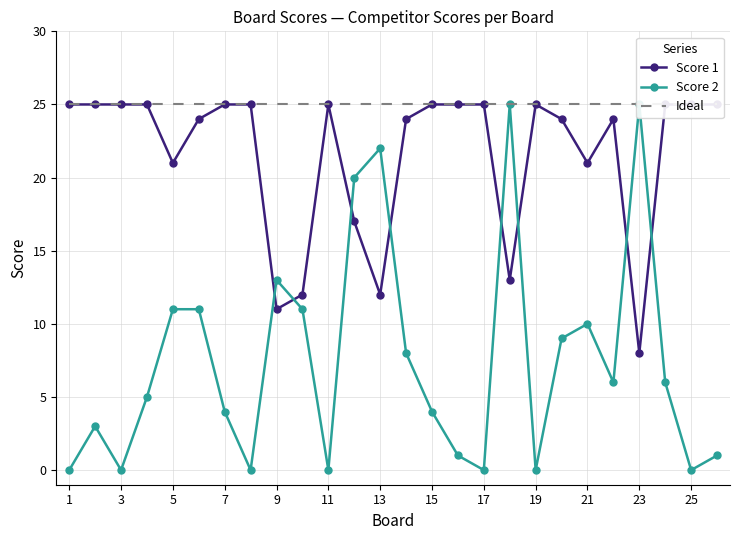

True or false: Ideal and Score 2 intersect in this chart.

False